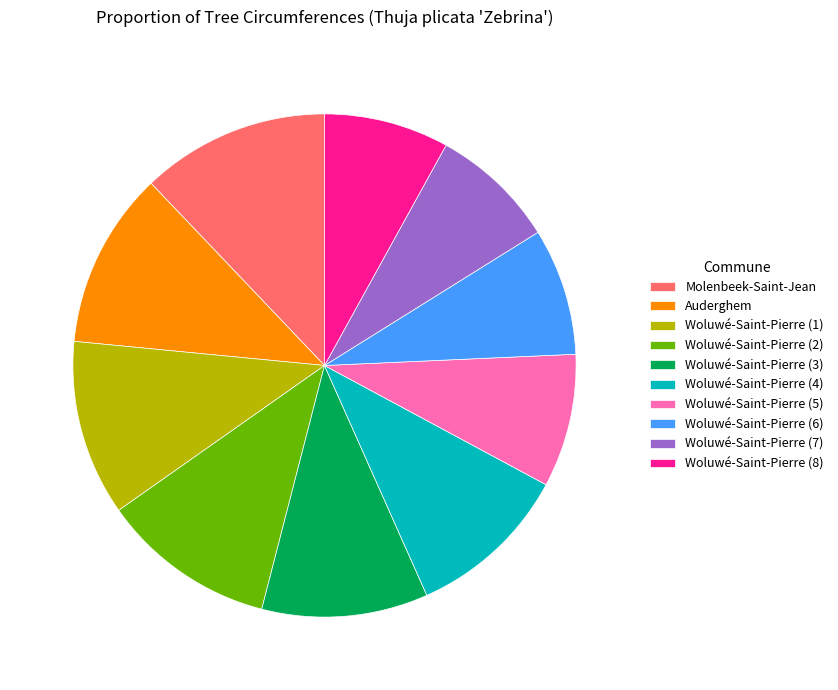

True or false: Woluwé-Saint-Pierre (7) accounts for 8% of the total.

True